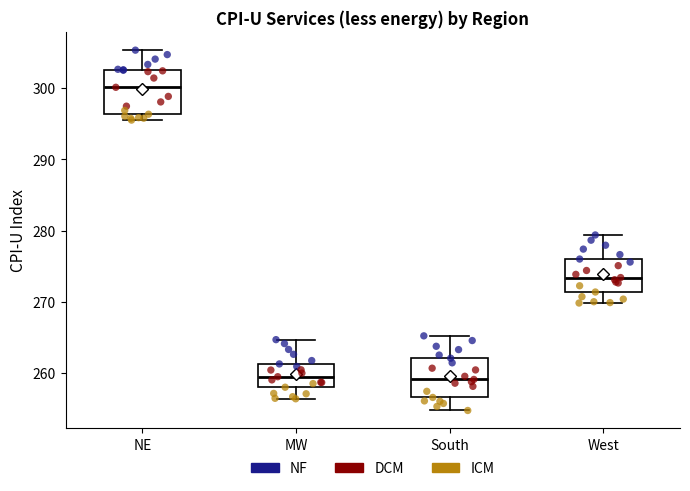

Where does the median line of the box for West sit on the y-axis? The values are not printed on the chart, so give them approximately, as read against the axis.

273